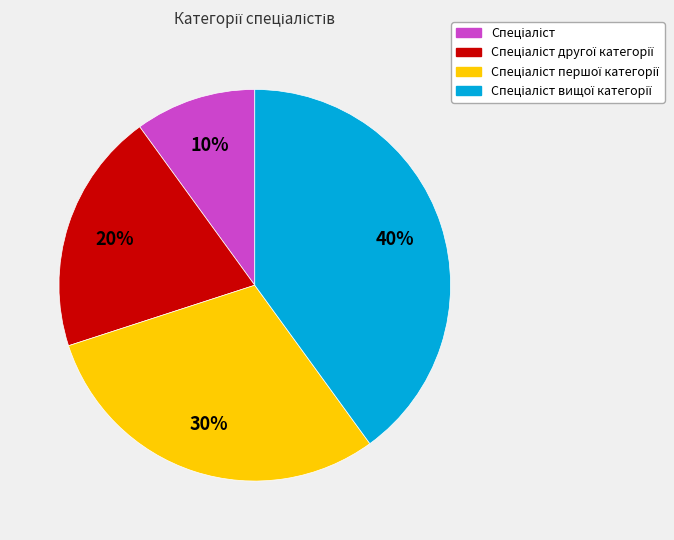

To the nearest percent, what is the average slice percentage?

25%